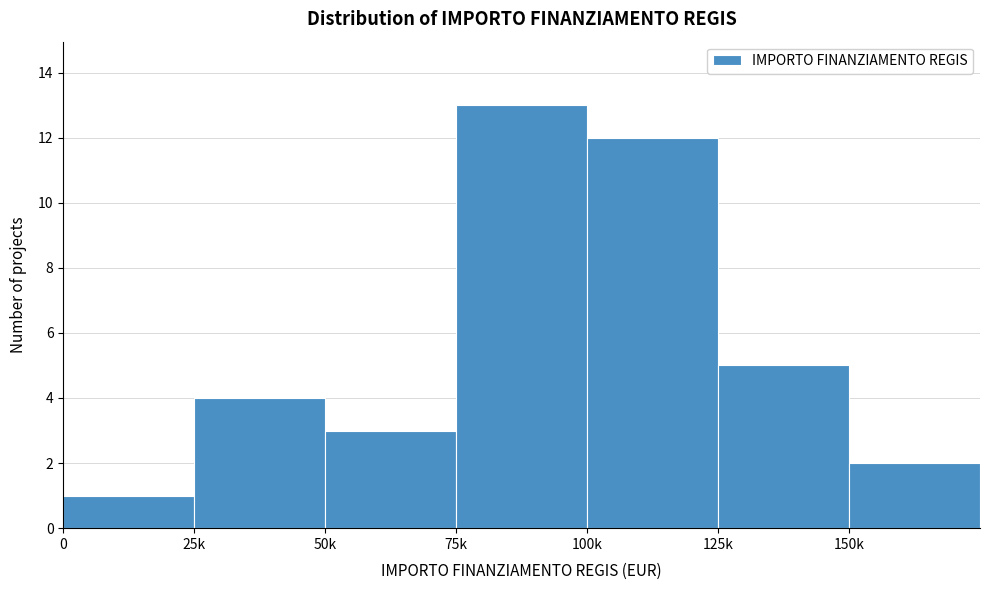

Reading left to right, transcribe all the data shown in this chart.

0=1	25k=4	50k=3	75k=13	100k=12	125k=5	150k=2